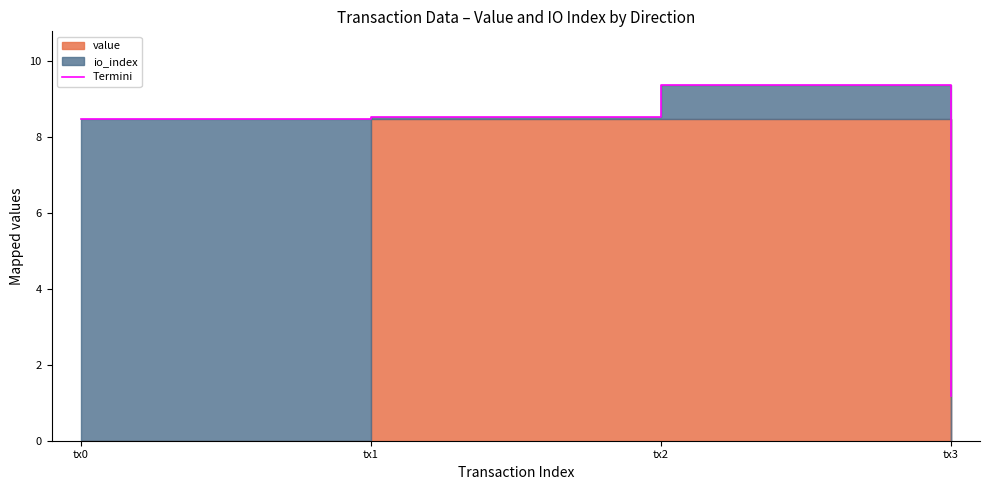

What is the sum of all values?

27.5